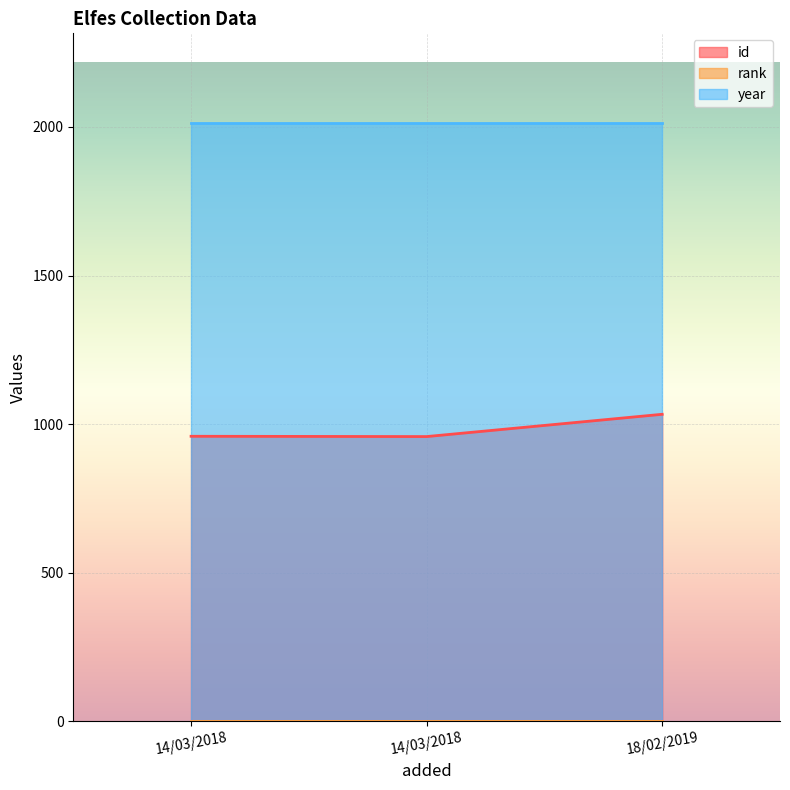

What is the lowest value of the year series?

2013